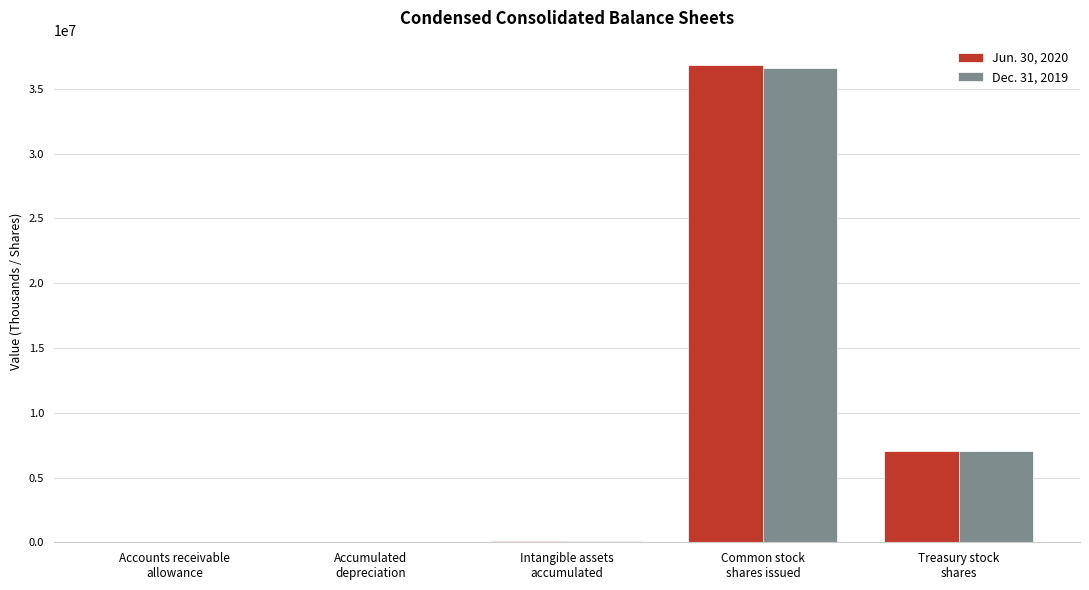

Are the bars grouped side by side (vs. stacked)?

Yes